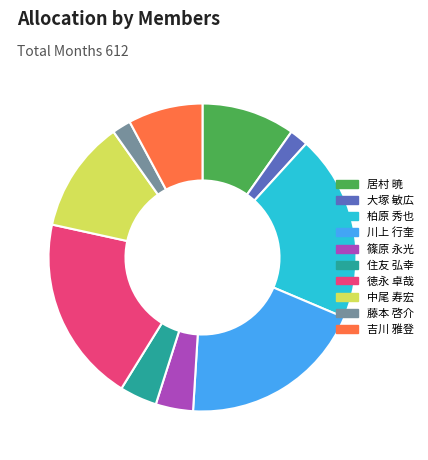

Is there a majority slice in this chart?

No